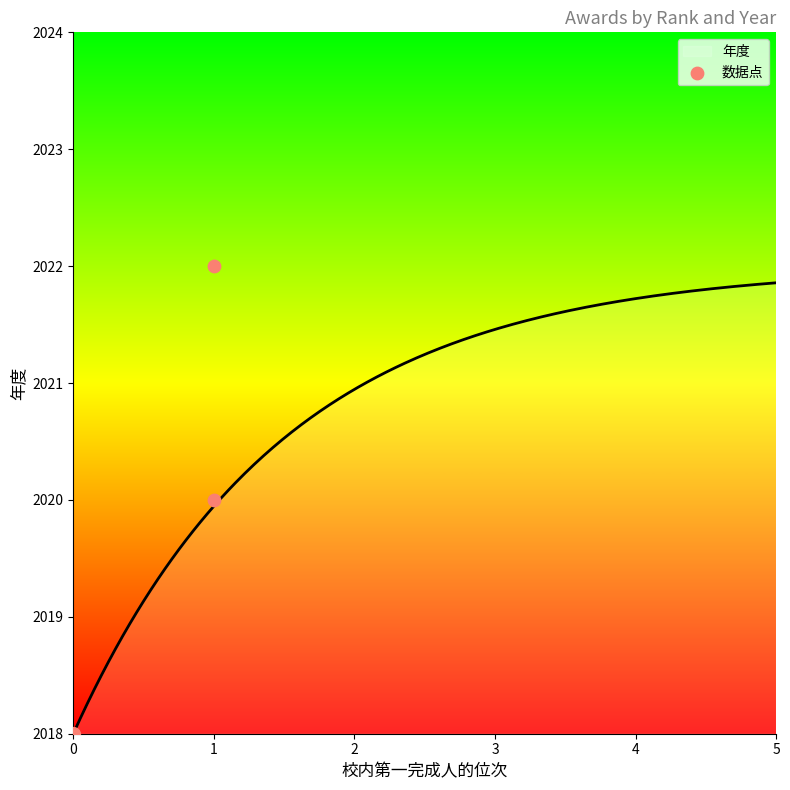

What is the highest value of the 年度 series?

2021.9